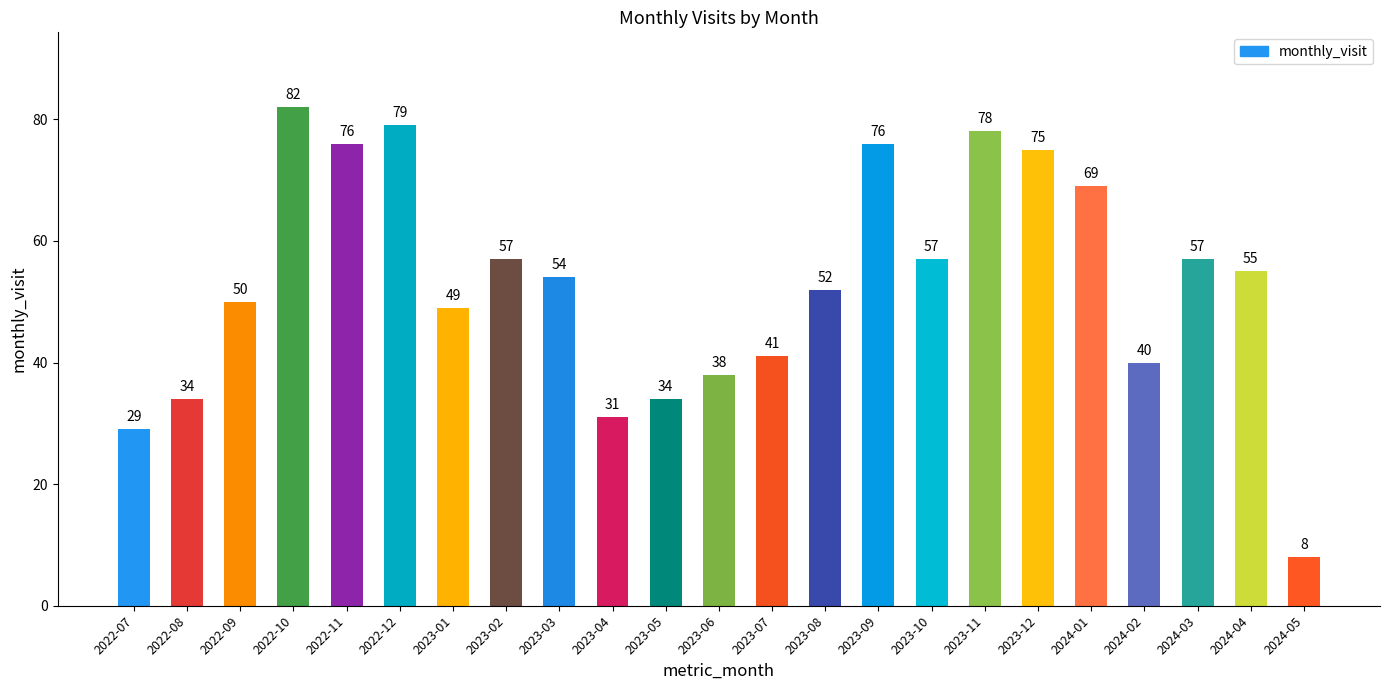

What is the difference between the maximum and minimum values?

74